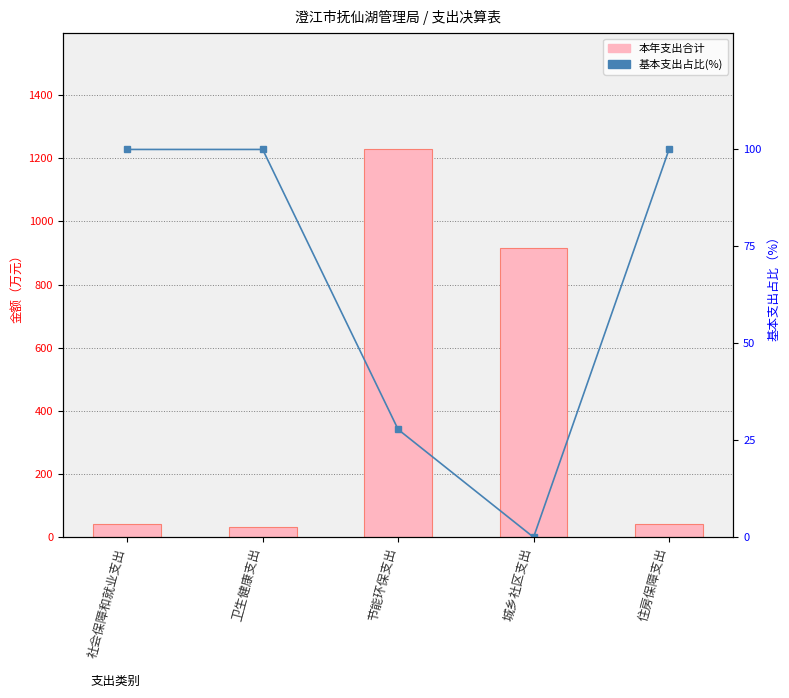

Is it true that 基本支出占比(%) equals 66.5 at 城乡社区支出?

False